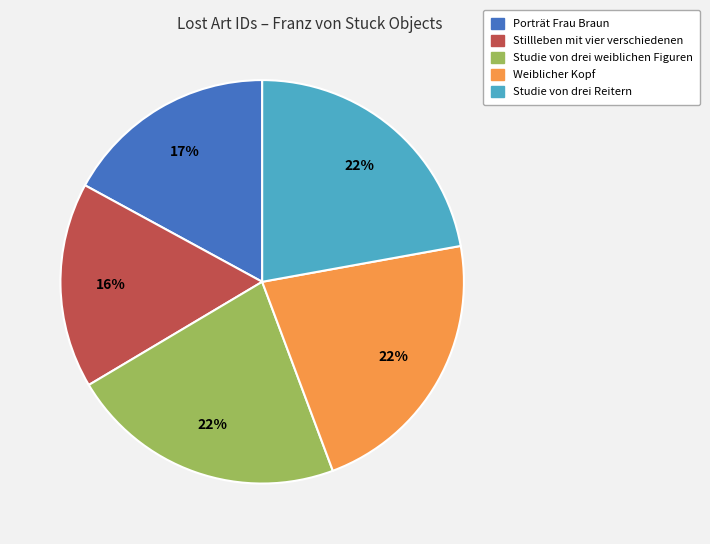

Is there any slice that represents more than half of the pie?

No